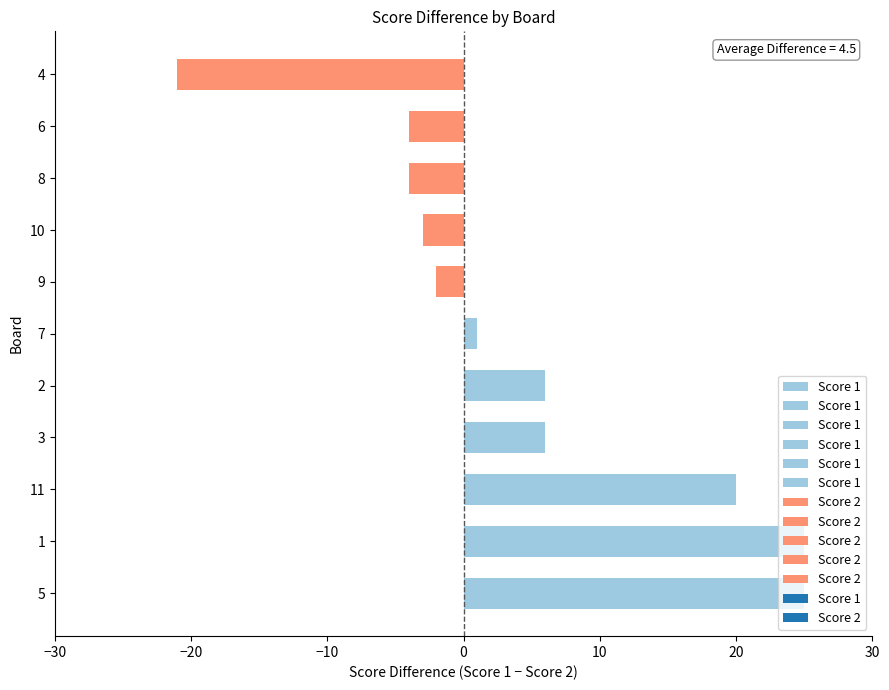

At which label is the value closest to 2?

7